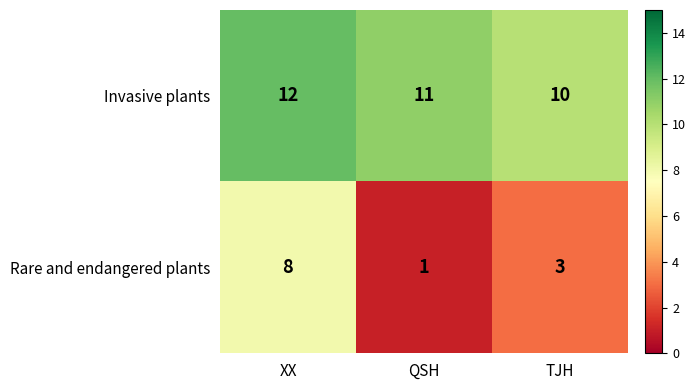

Count the number of categories in the chart.

3